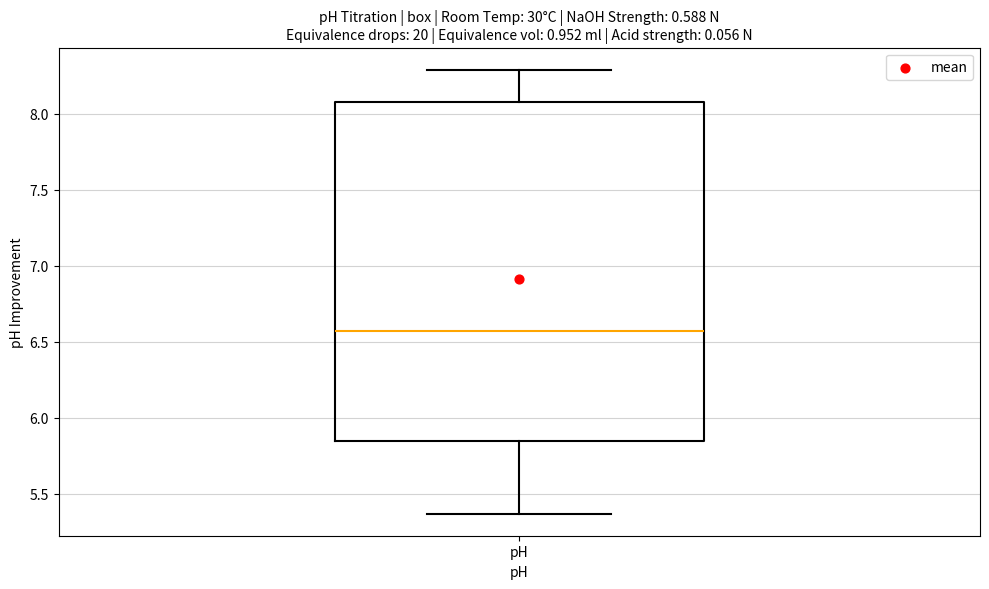

Read this box plot against the y-axis: the position of the median line, the range covered by the box, and the ends of both whiskers. The values are not printed on the chart, so give them approximately, as read against the axis.

median 6.55, box 5.85 to 8.10, whiskers 5.35 to 8.30